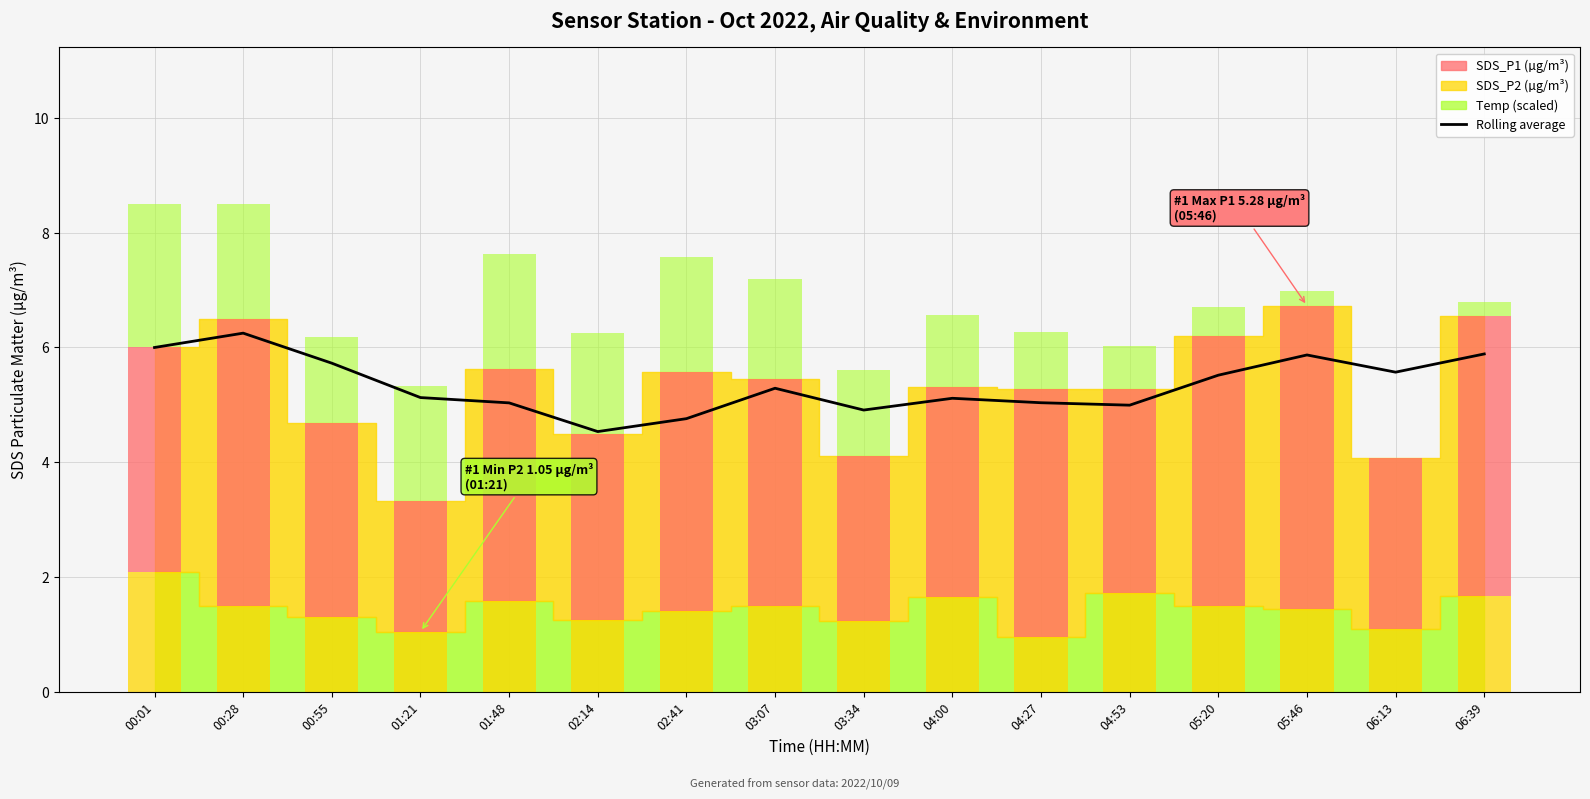

What is the label of the 3rd bar from the left?

00:55